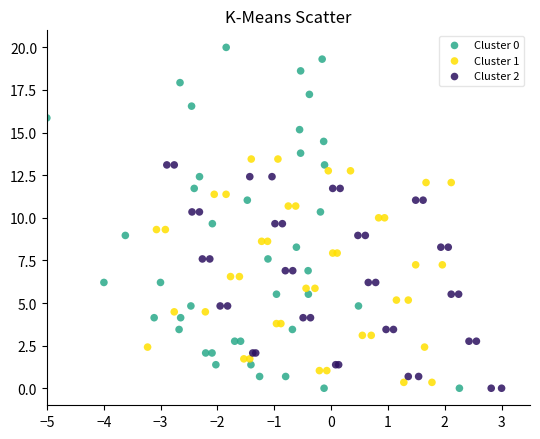

Which series has the widest spread of Y values?

Cluster 0